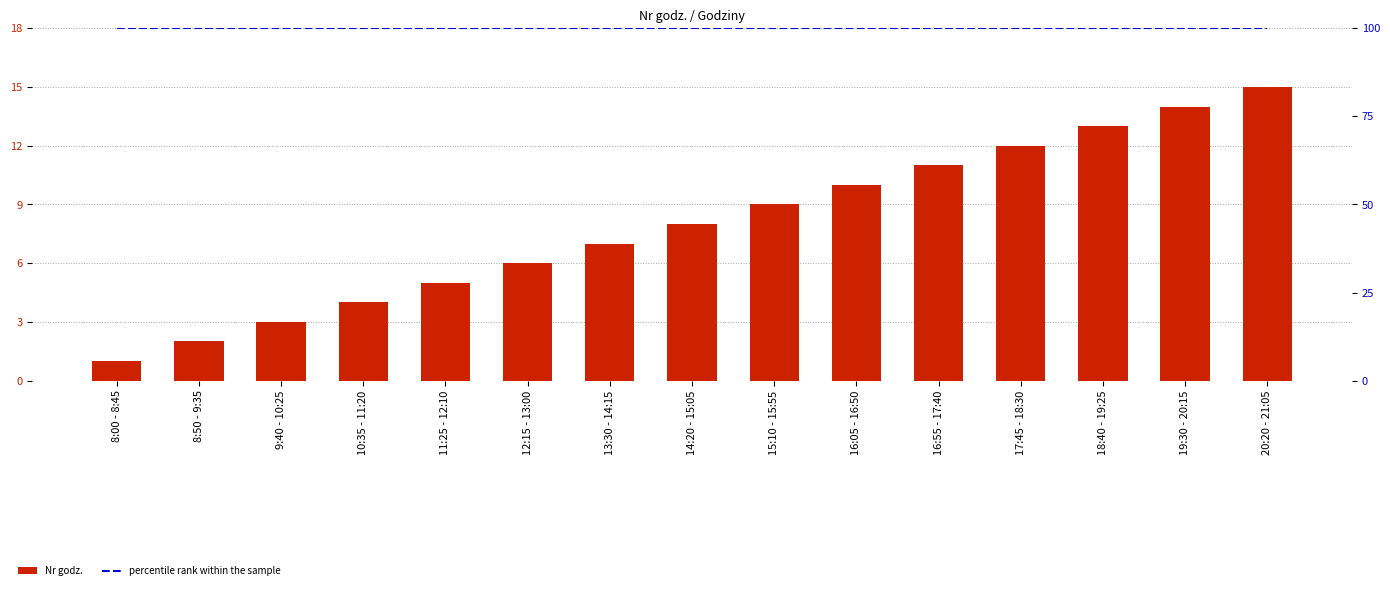

What are all the series names shown in the legend?

Nr godz., percentile rank within the sample